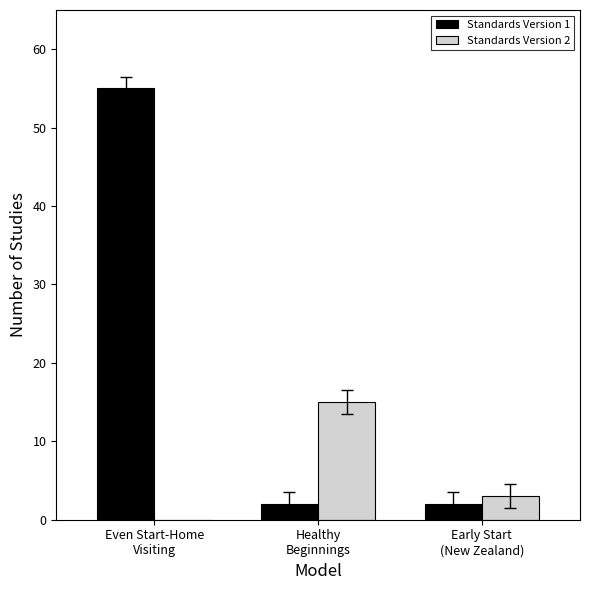

At which category does the chart reach its peak across all series?

Even Start-Home
Visiting